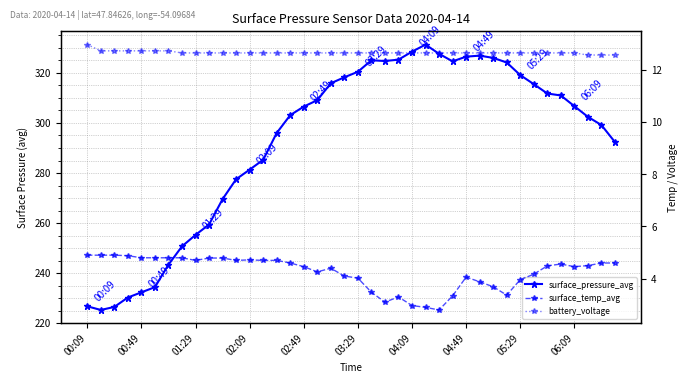

How many lines are shown in the chart?

3